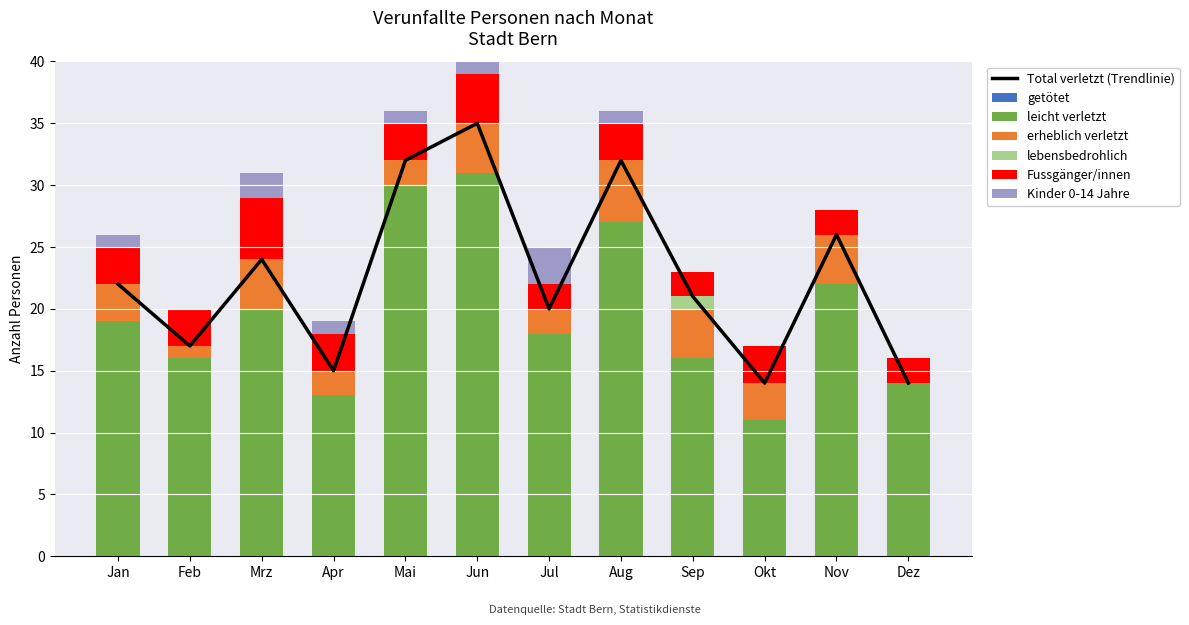

The lebensbedrohlich series shows 0 at Aug. True or false?

True